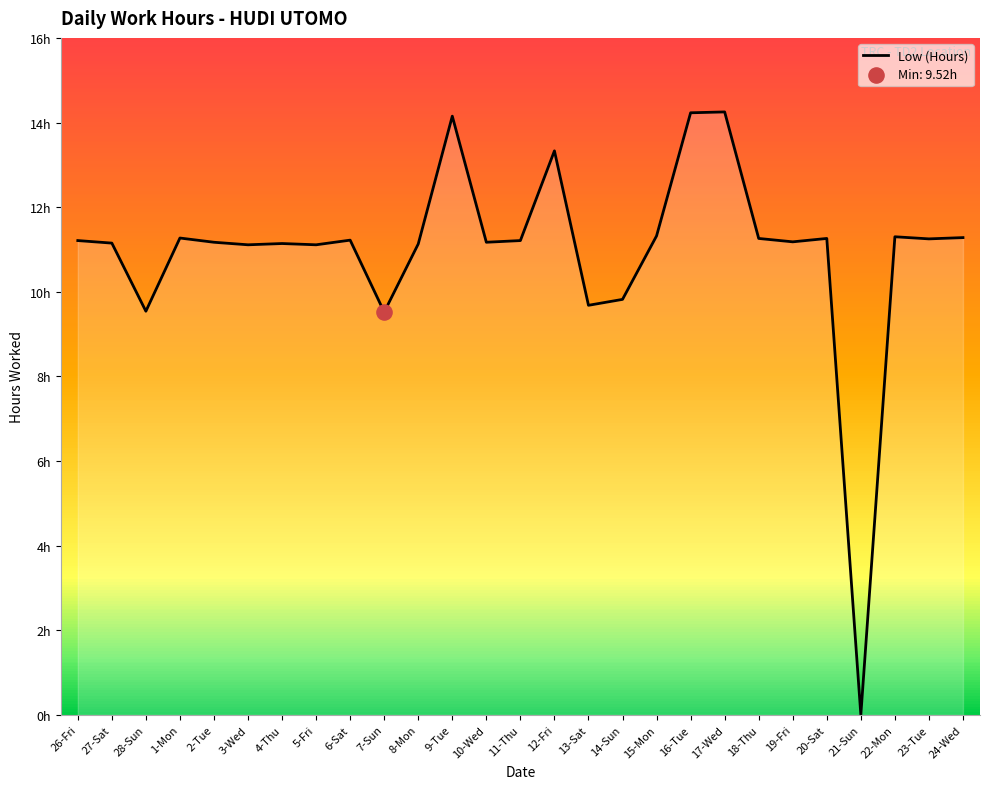

Approximately how many times larger is the value at 18-Thu compared to 7-Sun?

1.2